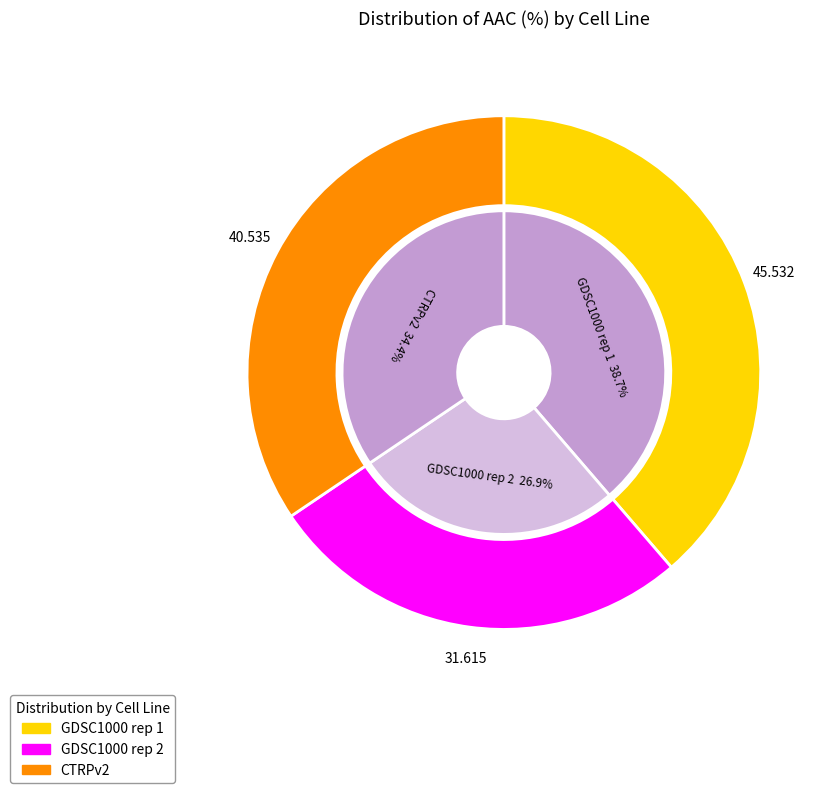

How many segments does this pie chart have?

3